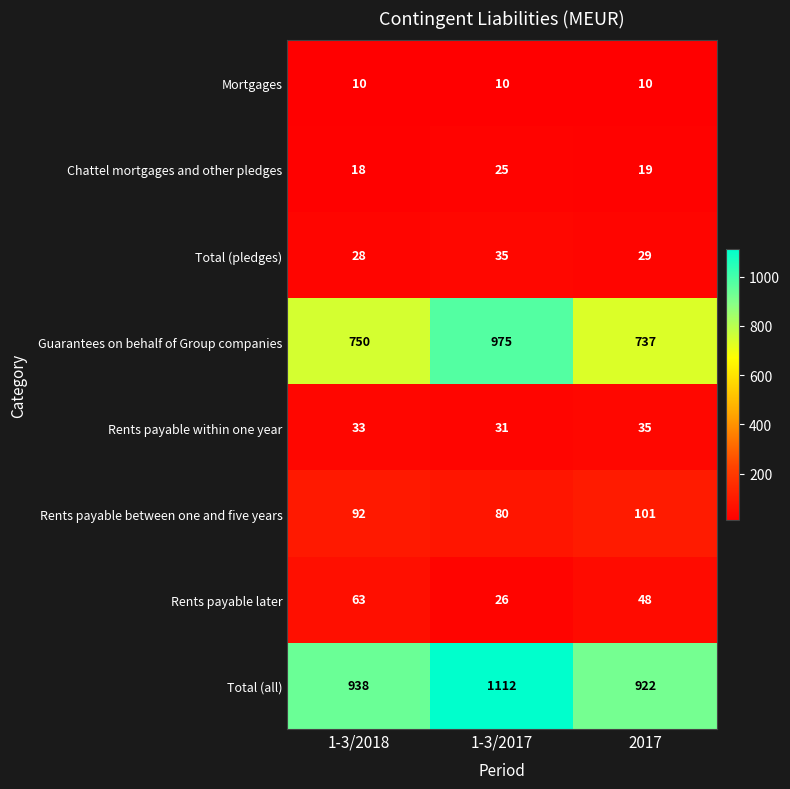

Which category has the highest value in the Rents payable between one and five years series?

2017